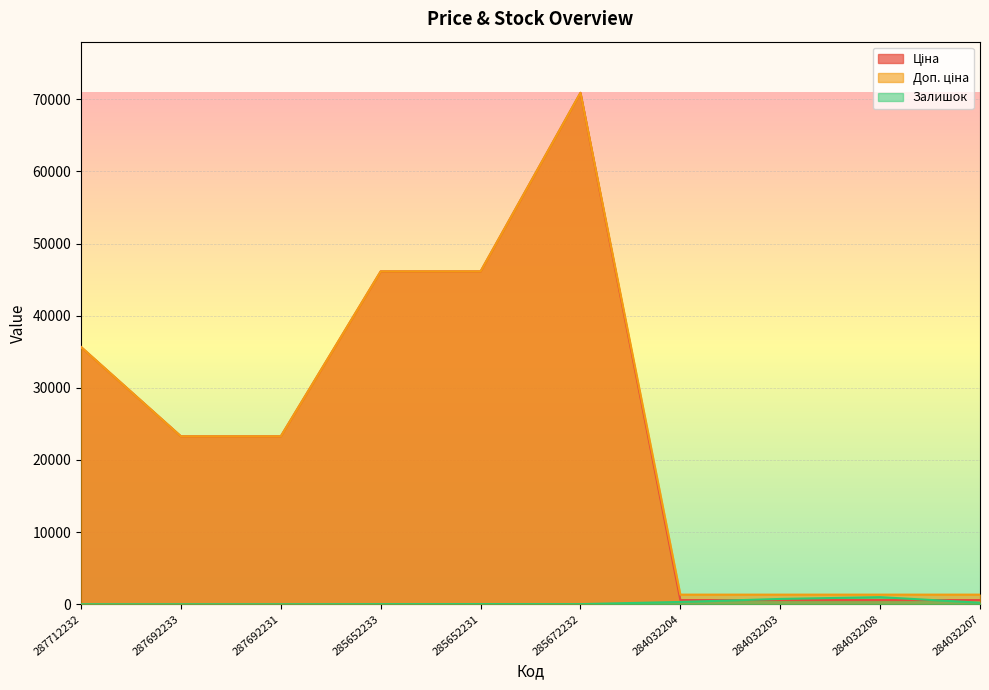

At which category is the sum across all series the highest?

285672232